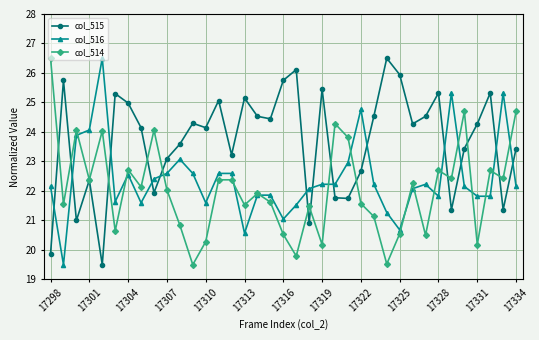

What is the value of the col_514 point at the 1st from the left?

26.5